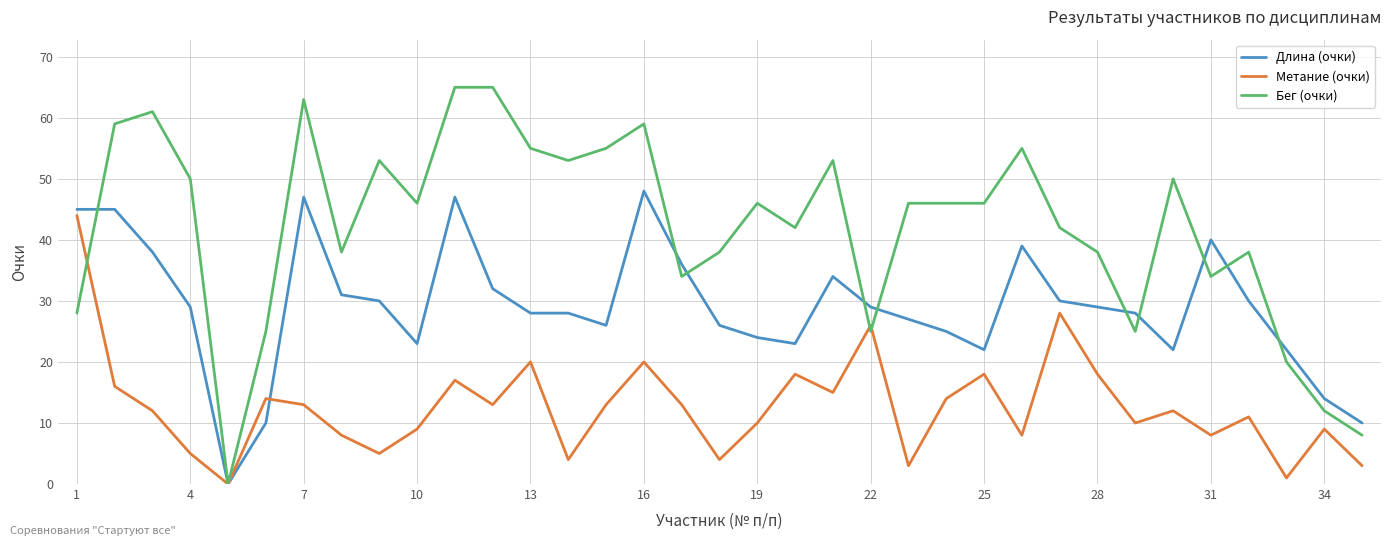

Which series has the largest range (max minus min)?

Бег (очки)